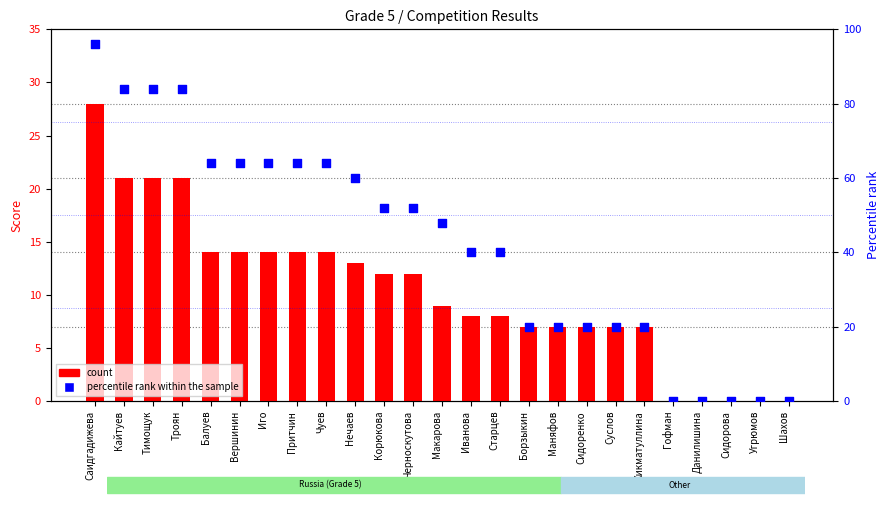

What are all the series names shown in the legend?

count, percentile rank within the sample